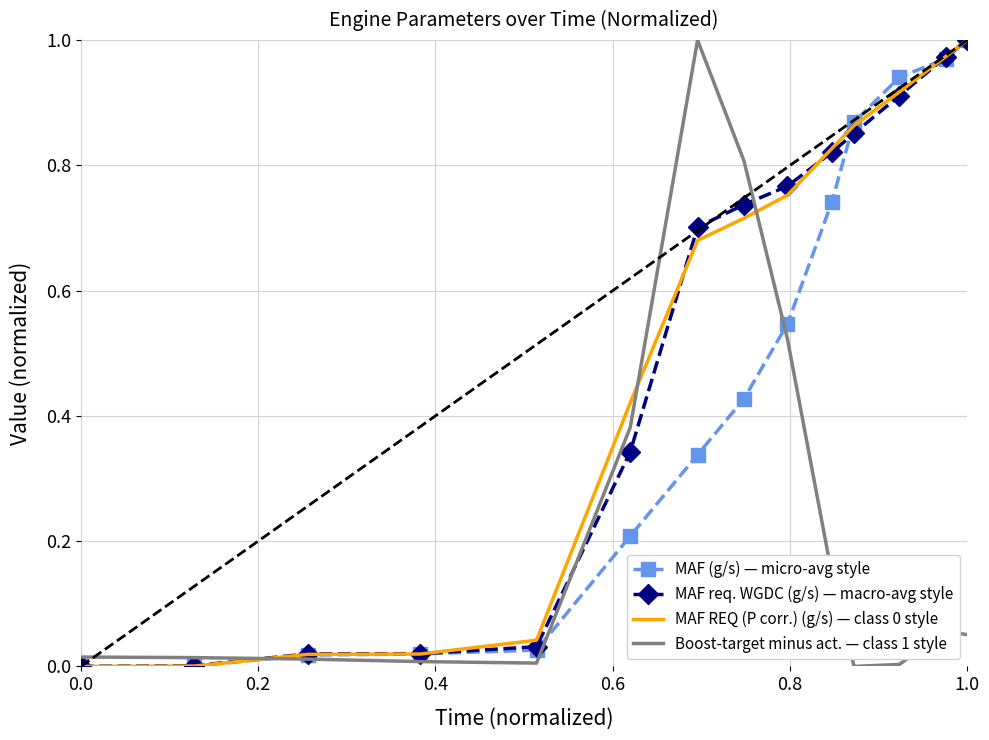

Which series has the largest total across all categories?

MAF REQ (P corr.) (g/s) — class 0 style